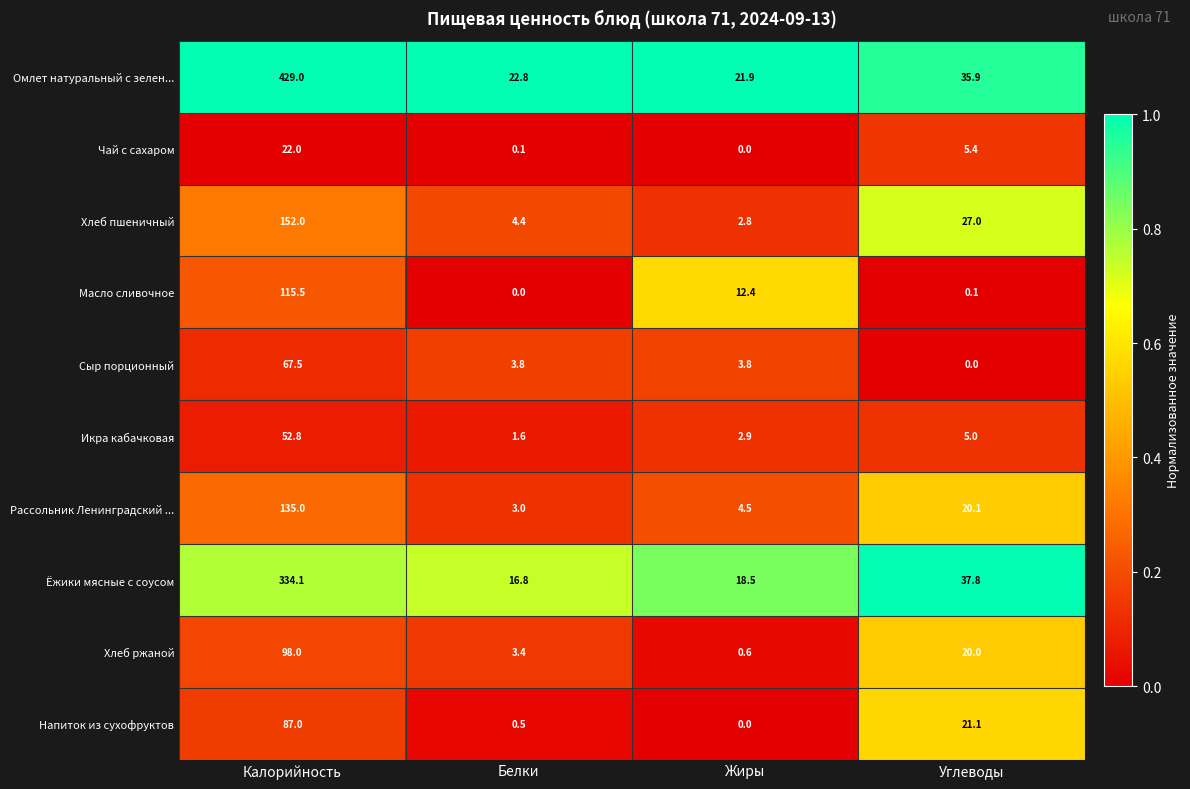

At which label does Масло сливочное first exceed 12?

Калорийность